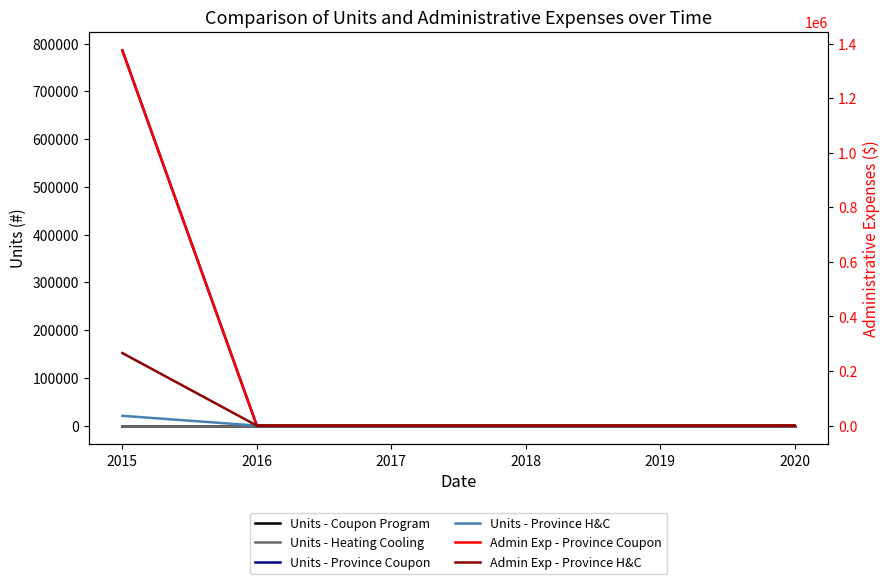

How many values in the Units - Province H&C series exceed 0?

1